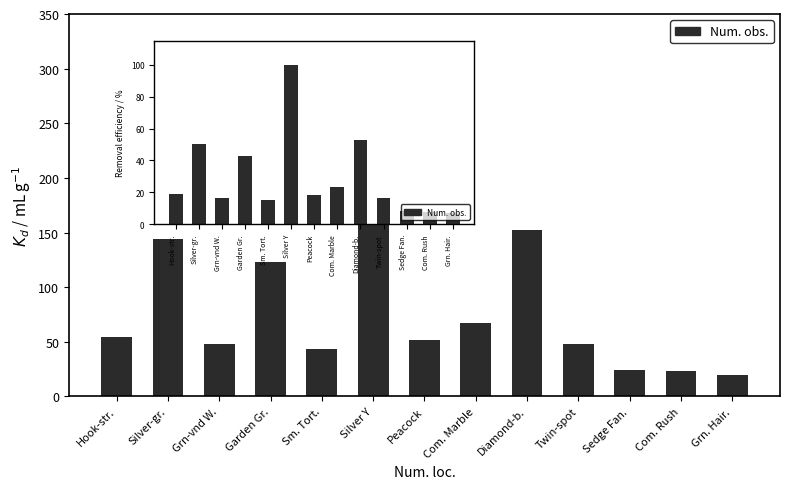

Does the chart contain any negative values?

No